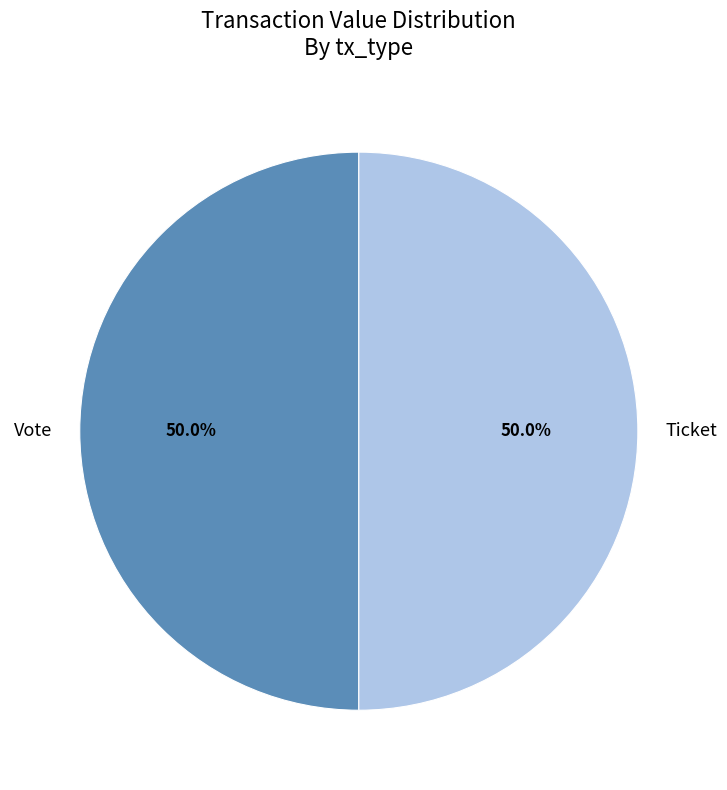

Count the number of slices in the pie.

2